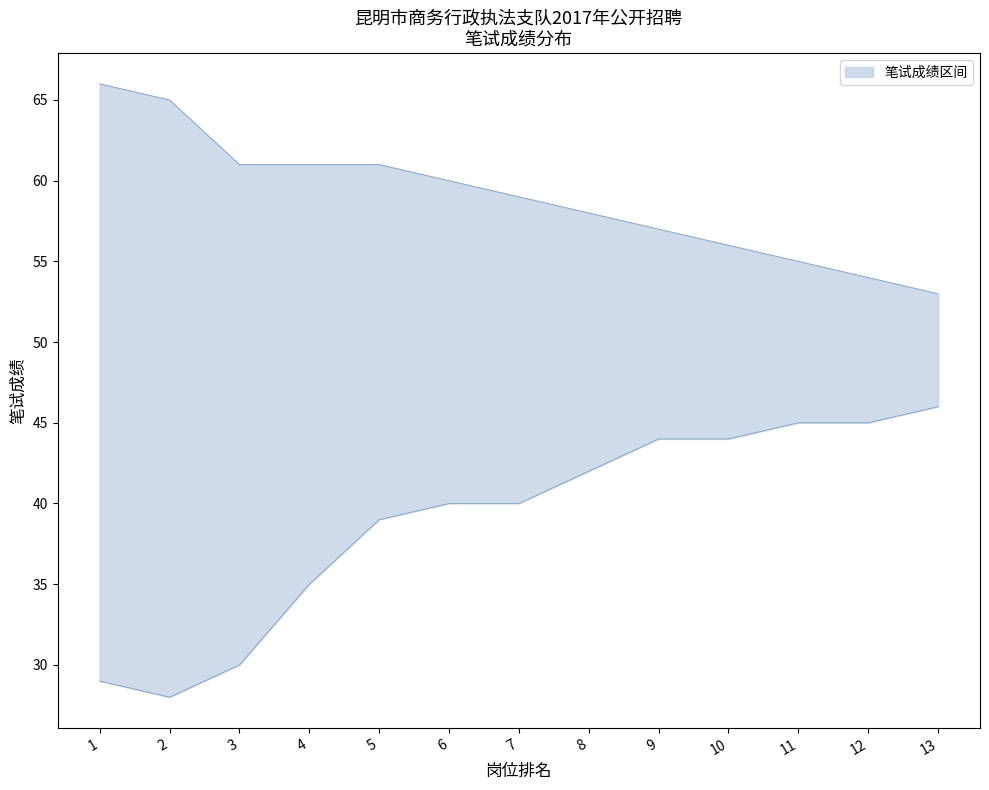

List the labels in order of 笔试成绩_lower value, largest first.

13, 11, 12, 9, 10, 8, 6, 7, 5, 4, 3, 1, 2